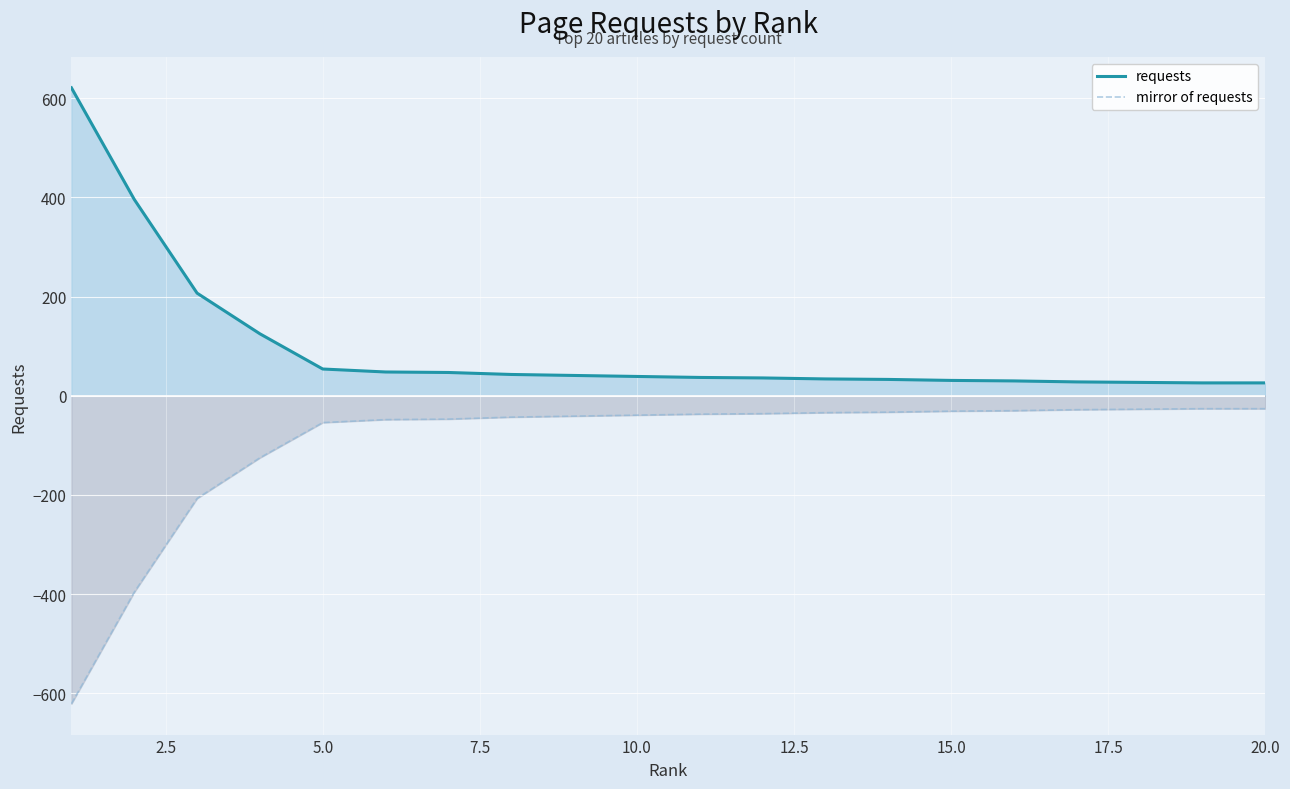

Reading left to right, extract all data points from this chart.

requests: 621	396	207	125	54	48	47	43	41	39	37	36	34	33	31	30	28	27	26	26
mirror of requests: -621	-396	-207	-125	-54	-48	-47	-43	-41	-39	-37	-36	-34	-33	-31	-30	-28	-27	-26	-26